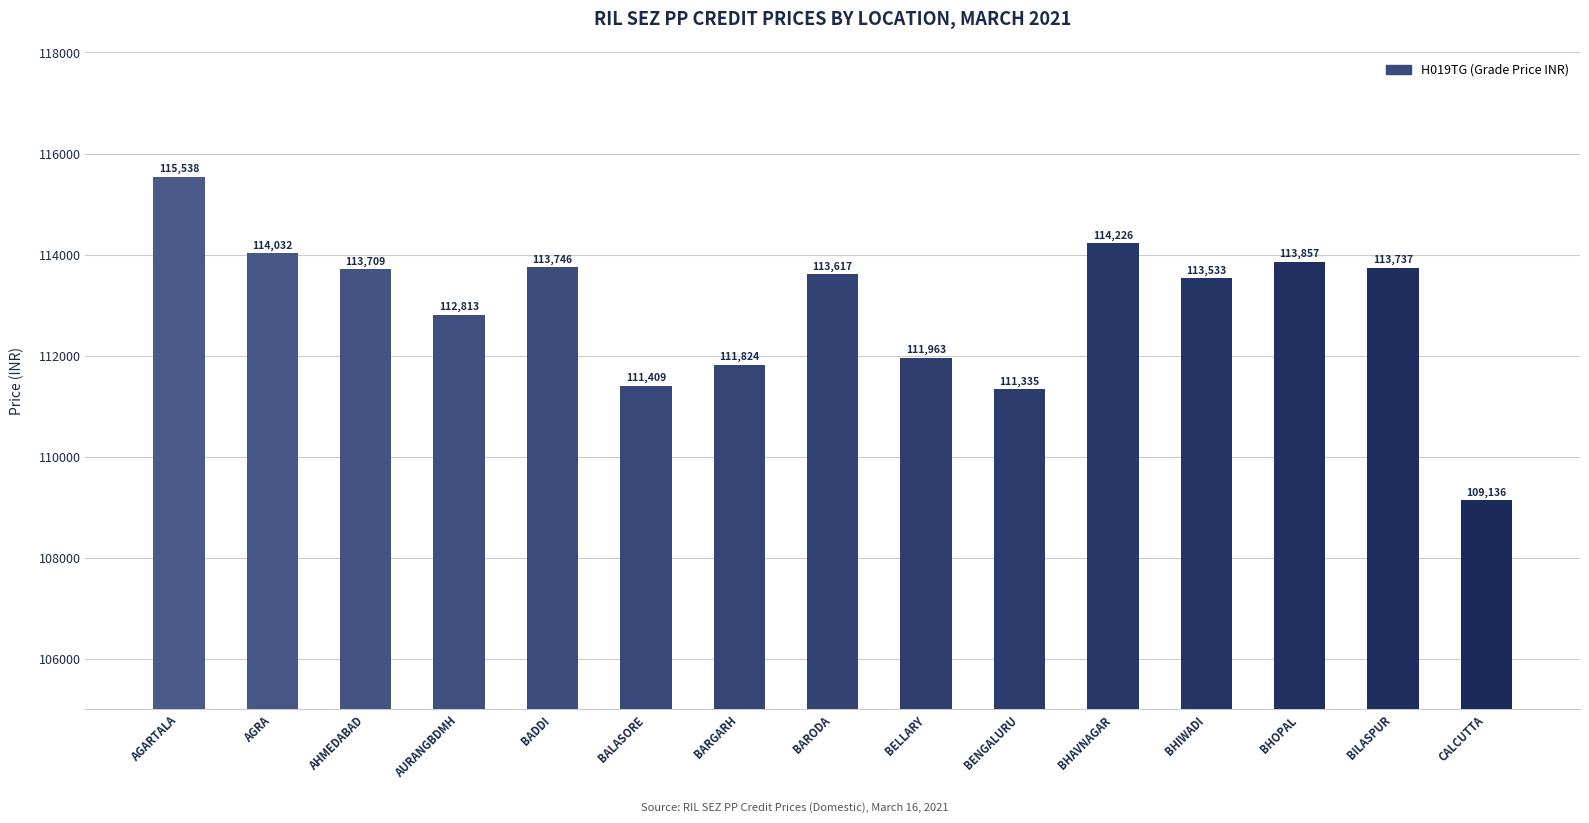

Count the number of data series in this chart.

1